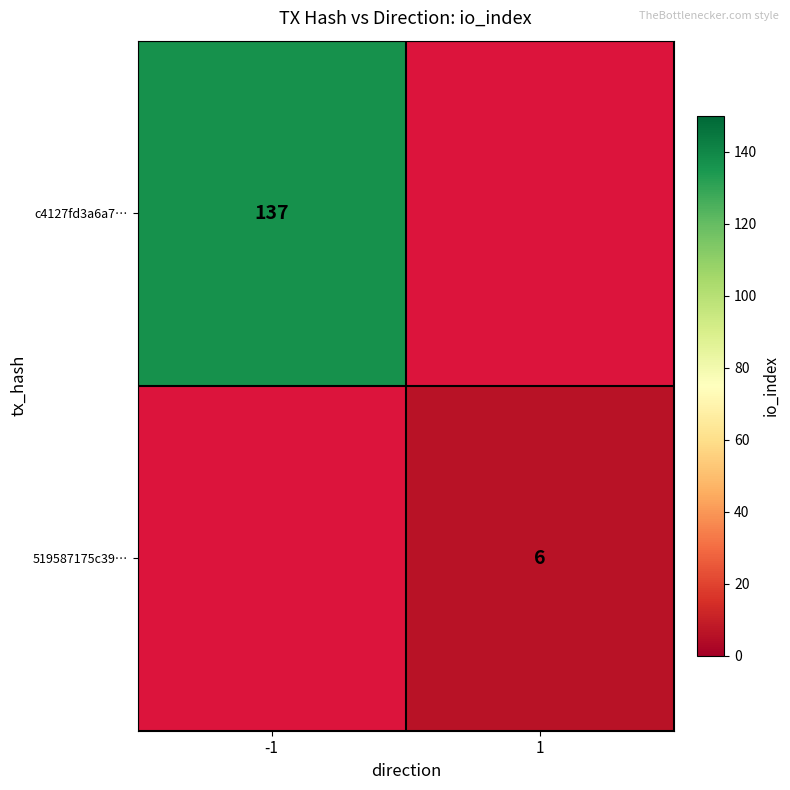

The value of 519587175c39… at 1 is 6. True or false?

True